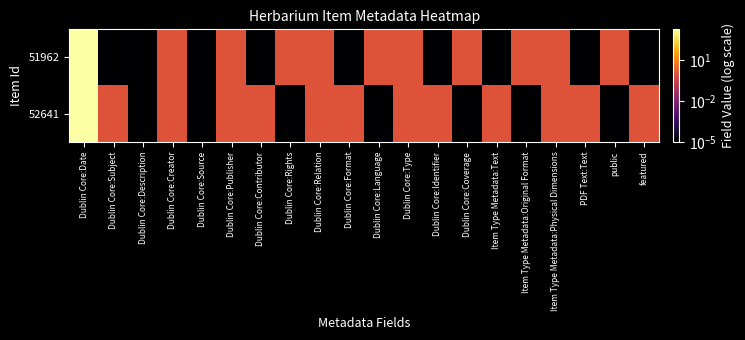

At how many categories does at least one series exceed 1662?

1